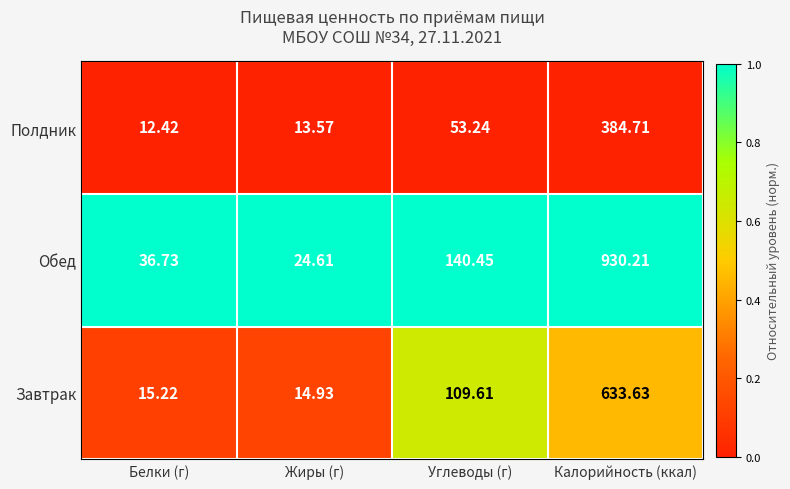

List the labels in order of Полдник value, smallest first.

Белки (г), Жиры (г), Углеводы (г), Калорийность (ккал)